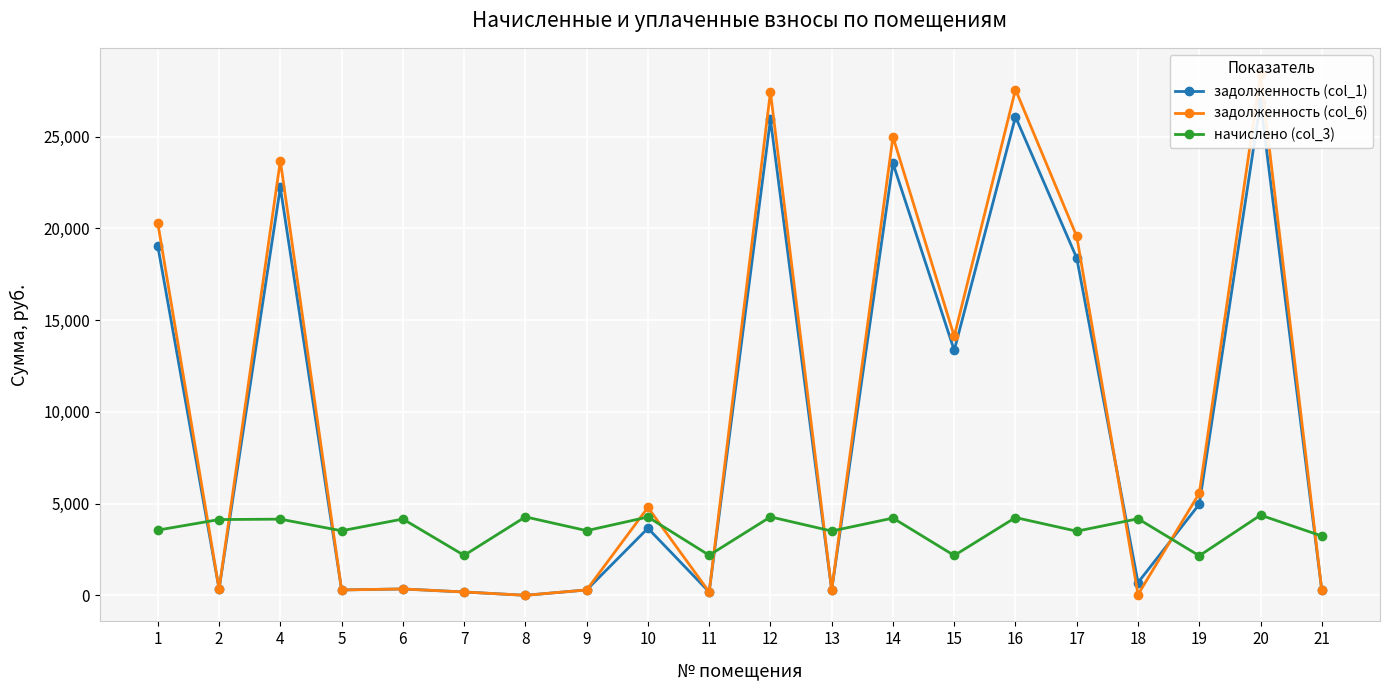

Which series ends up on top after the final intersection of начислено (col_3) and задолженность (col_6)?

начислено (col_3)